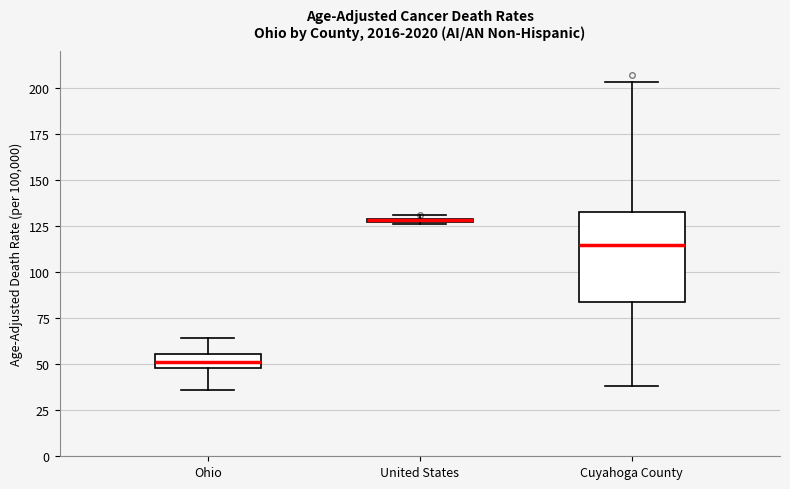

Where is the upper edge of the box for Cuyahoga County on the y-axis? The values are not printed on the chart, so give them approximately, as read against the axis.

135